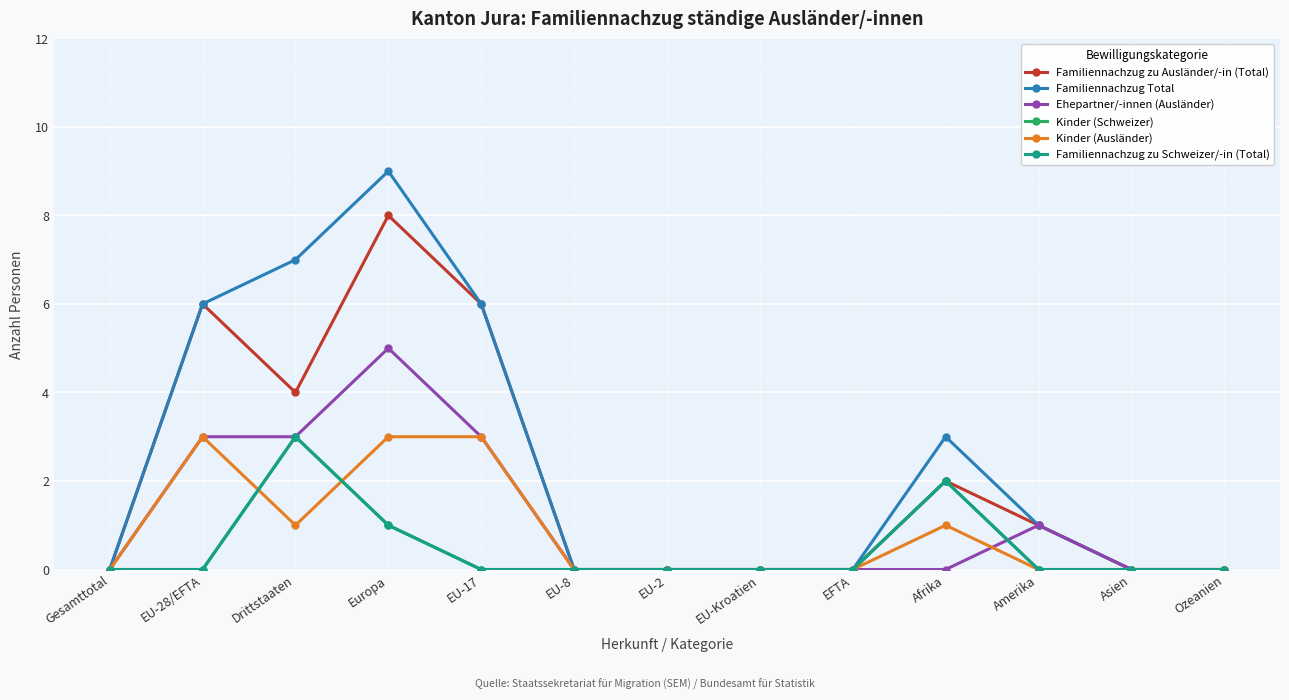

What is the value of the Familiennachzug Total point at the 4th from the left?

9